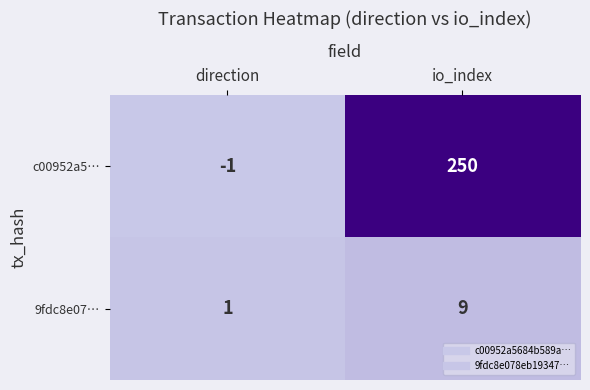

Between direction and io_index, which series saw the biggest shift?

c00952a5…